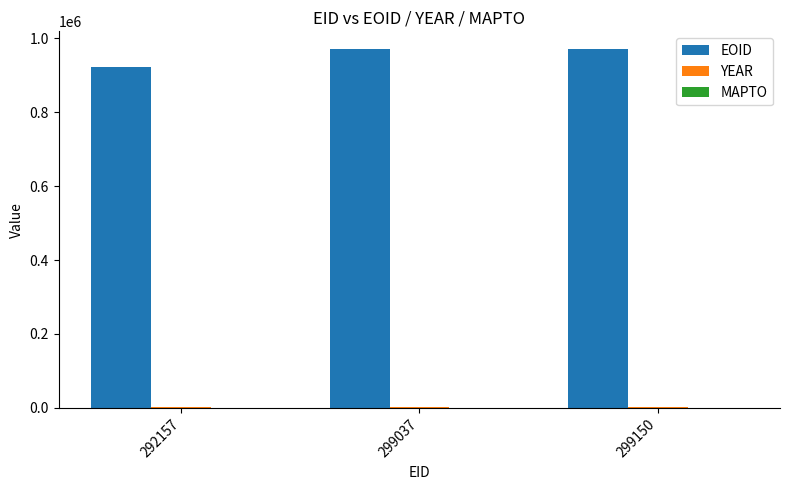

What is the greatest value displayed?

969801